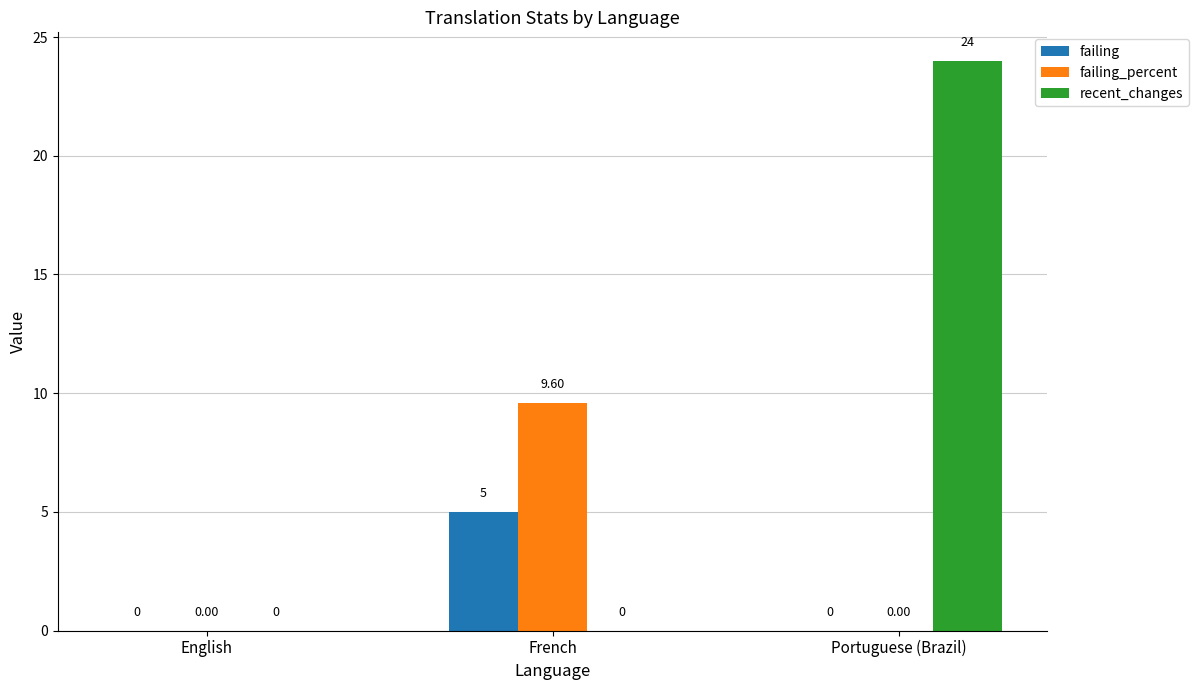

True or false: failing_percent has a value of 0.0 at Portuguese (Brazil).

True